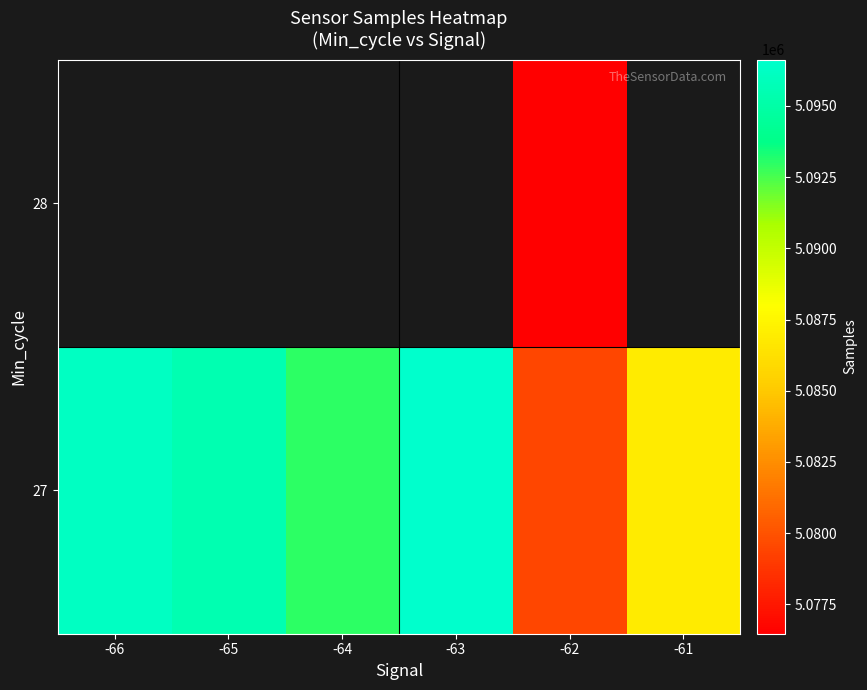

The value of 27 at -64 is 7289925.9. True or false?

False